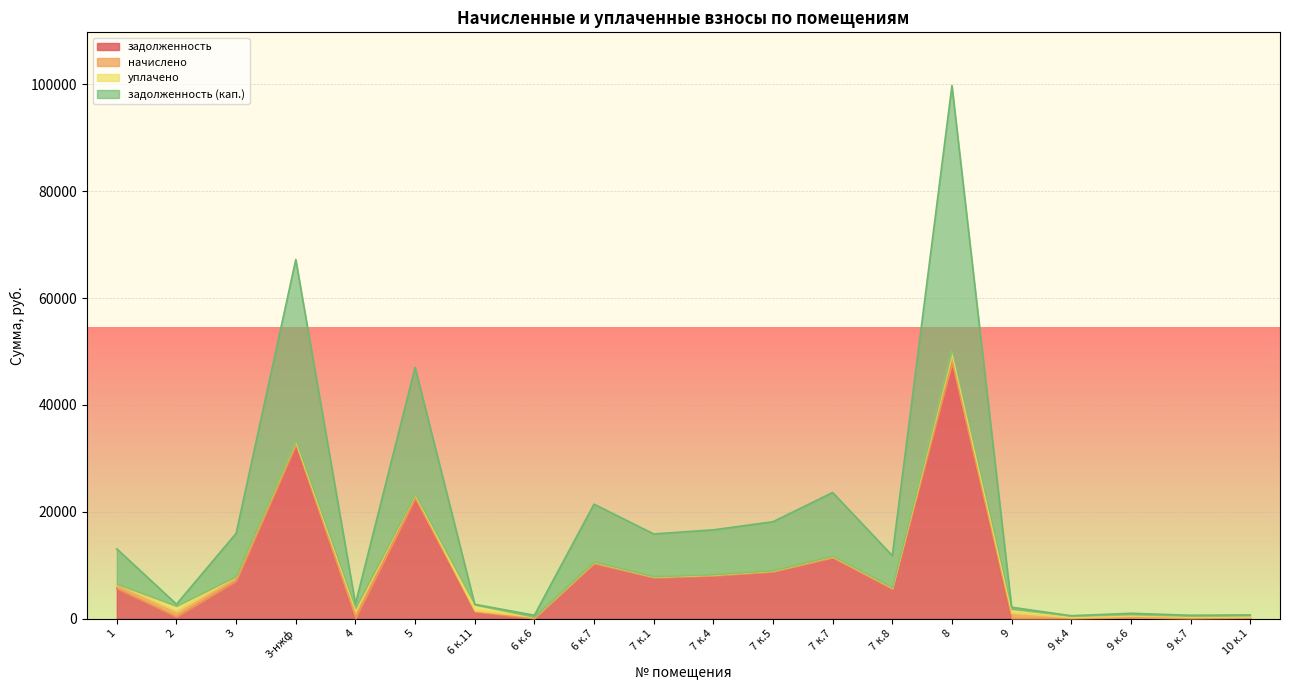

Count the number of categories in the chart.

20